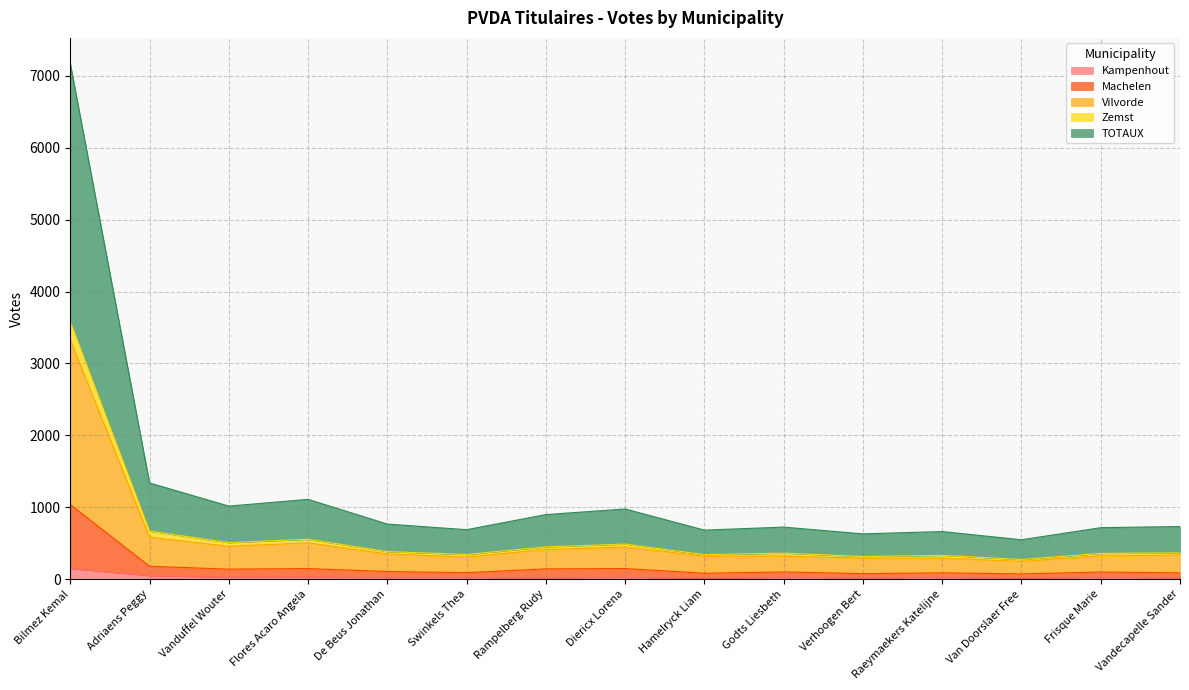

Between Flores Acaro Angela and Vandecapelle Sander, which is larger?

Flores Acaro Angela